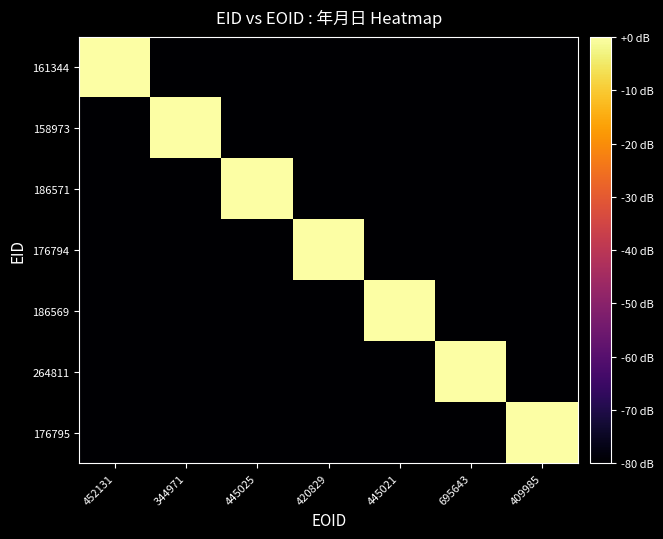

Which series has the largest total across all categories?

176795